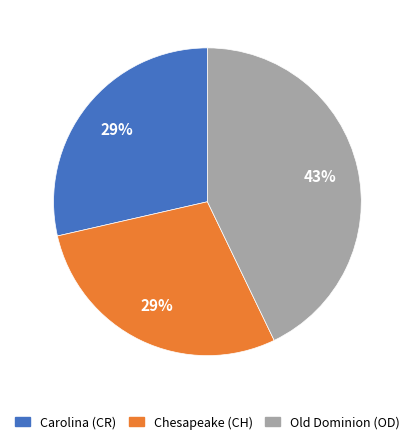

Is there any slice that represents more than half of the pie?

No